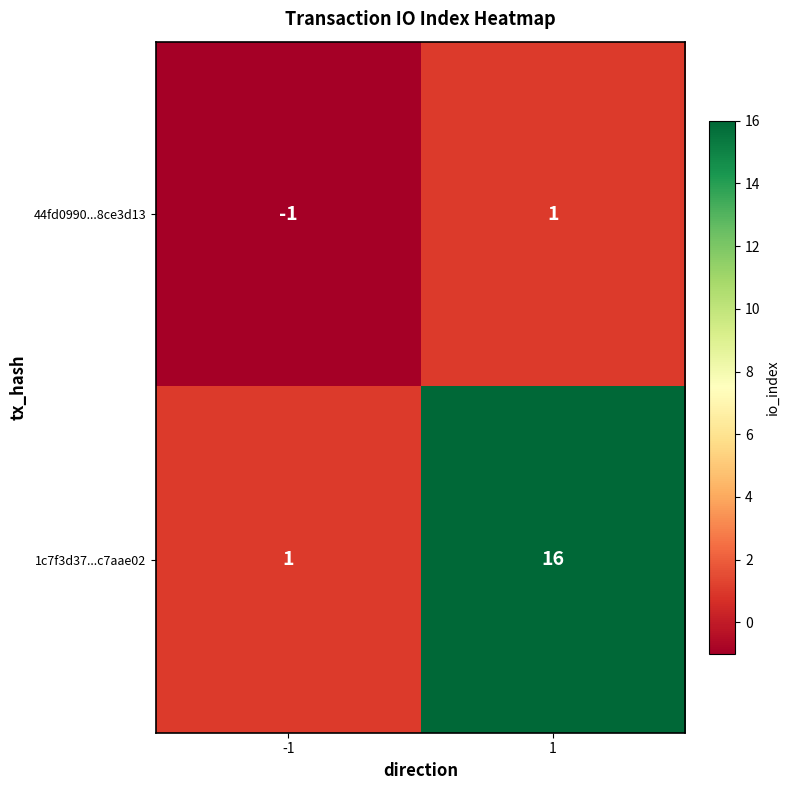

Which series has the widest spread of values?

1c7f3d37...c7aae02